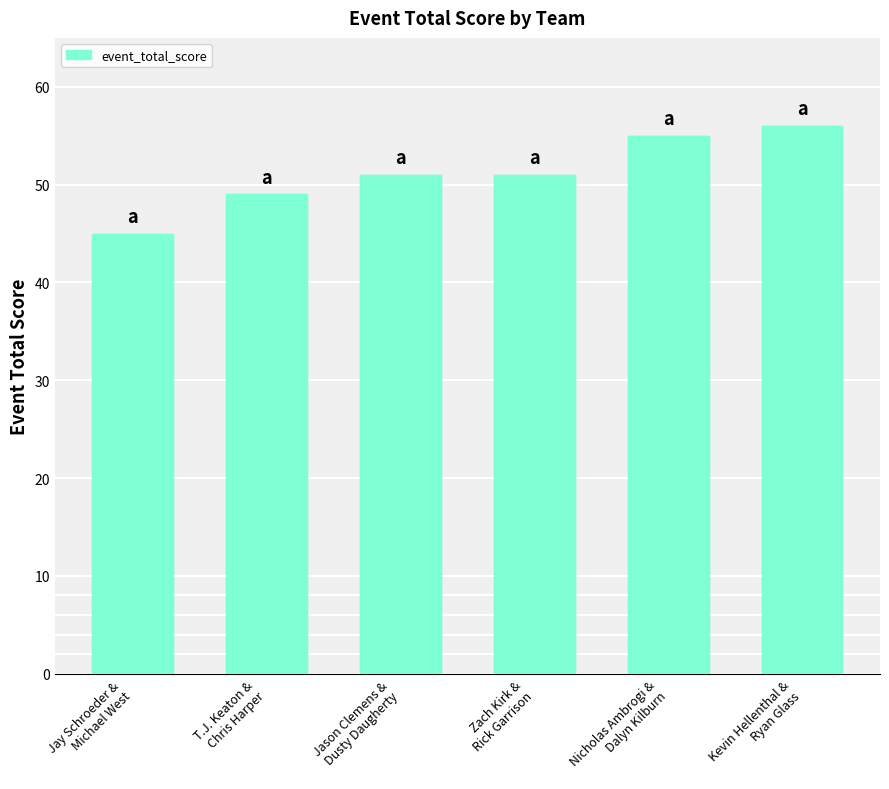

What is the label of the 4th bar from the left?

Zach Kirk &
Rick Garrison